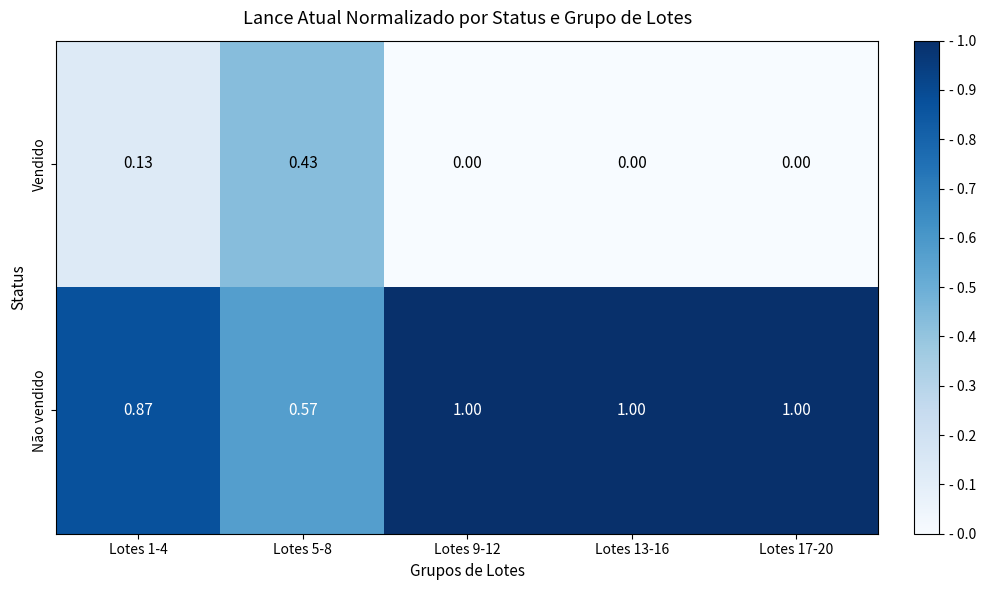

Is the value of Não vendido at Lotes 1-4 greater than the value of Vendido at Lotes 1-4?

Yes